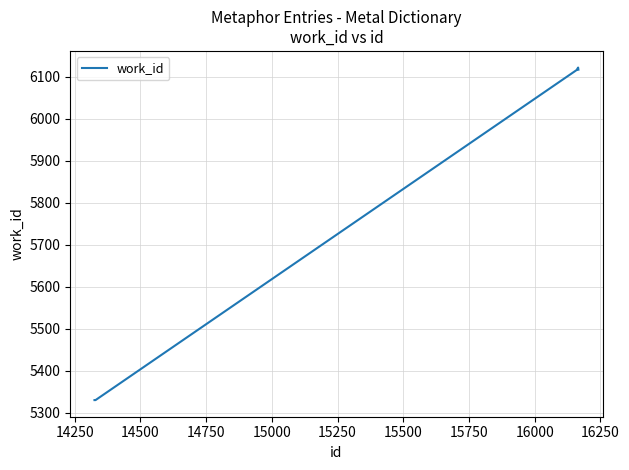

Does the chart have visible grid lines?

Yes